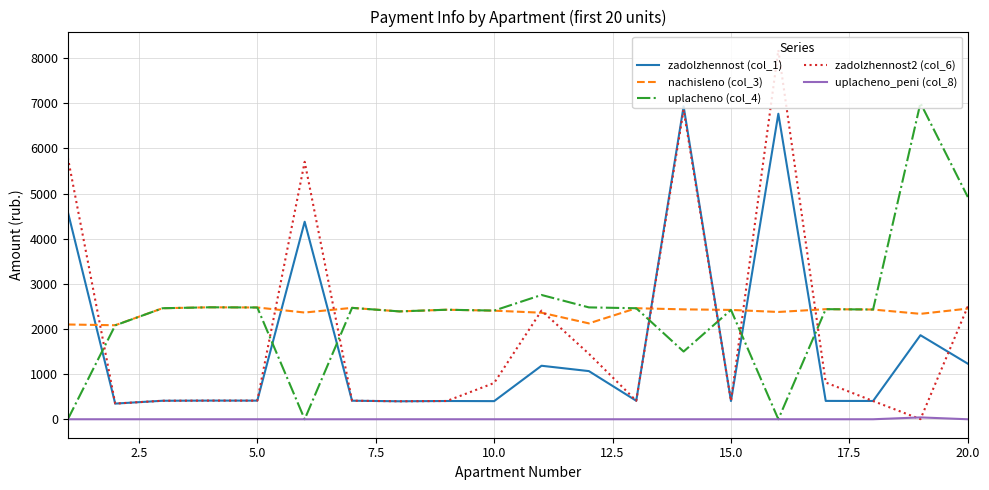

What is the maximum value for uplacheno (col_4)?

7004.9